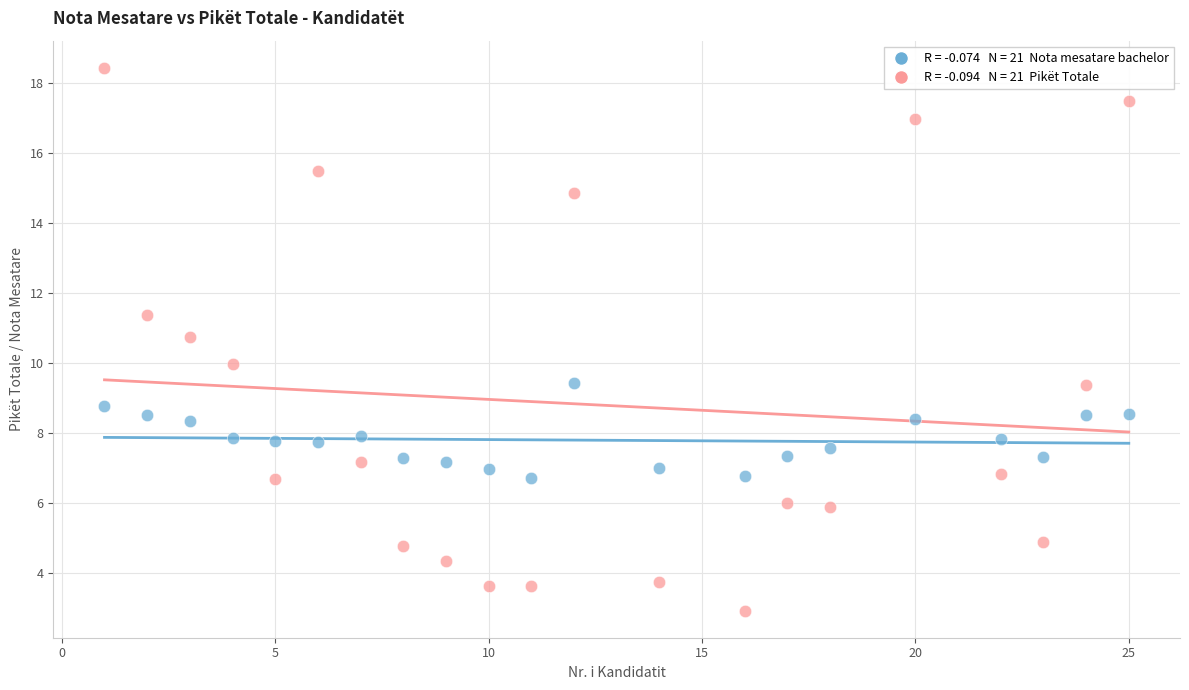

Across all data points, what is the range of X values (max minus min)?

24.0